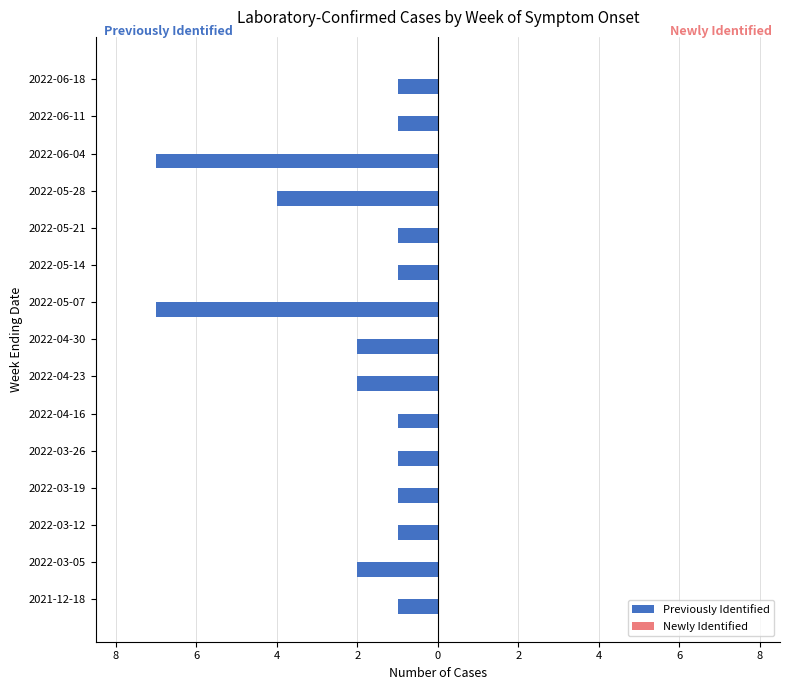

Does the chart contain stacked bars?

No